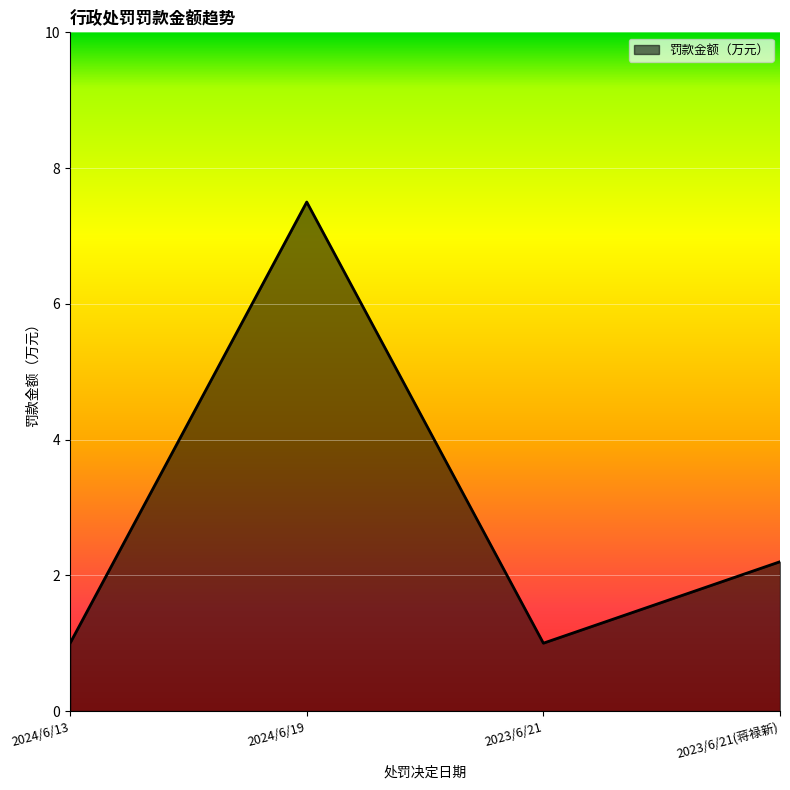

What position from the right is 2024/6/19?

3